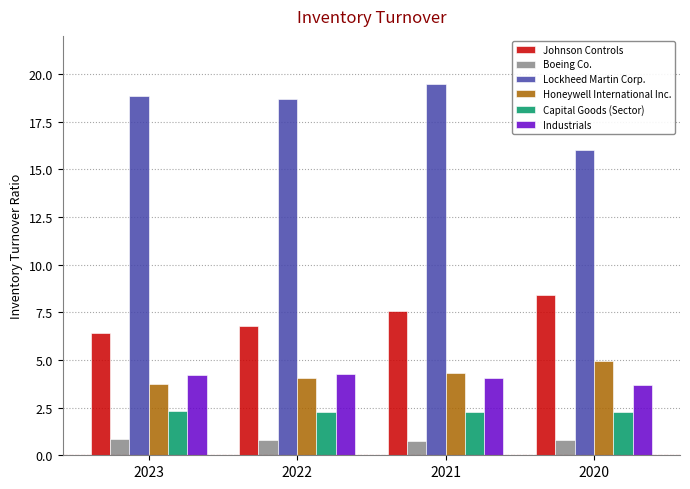

What is the difference between the maximum and second lowest values in the Lockheed Martin Corp. series?

0.8